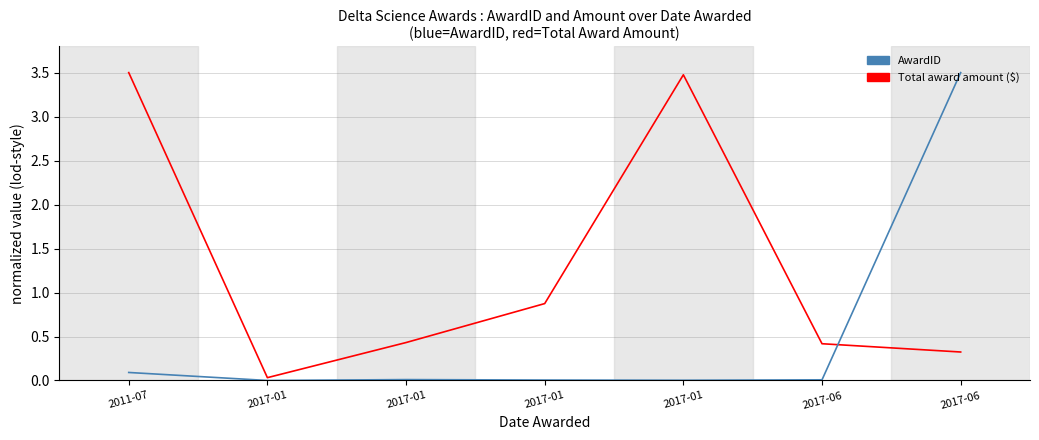

After their last crossing, which series has the higher values: AwardID or Total award amount ($)?

AwardID